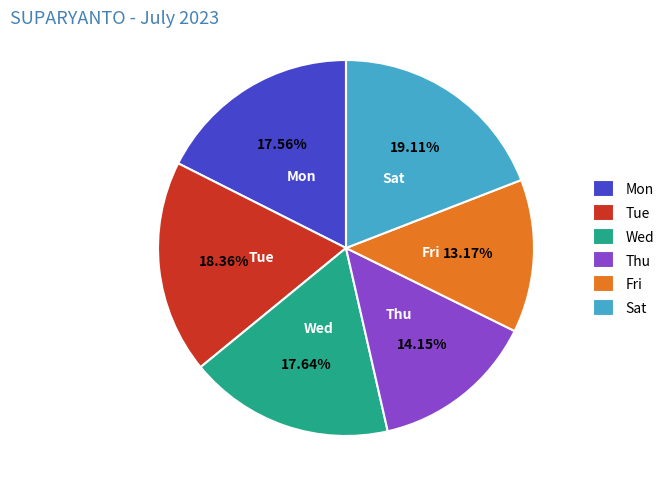

To the nearest percent, what is the combined percentage of Tue and Wed?

36%